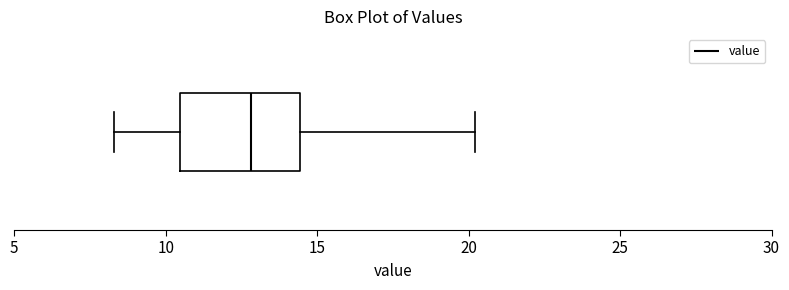

Transcribe this box plot: give where the median line is, the range the box spans, and where the two whiskers end, as read against the x-axis. The values are not printed on the chart, so give them approximately, as read against the axis.

median 13.0, box 10.5 to 14.5, whiskers 8.5 to 20.0